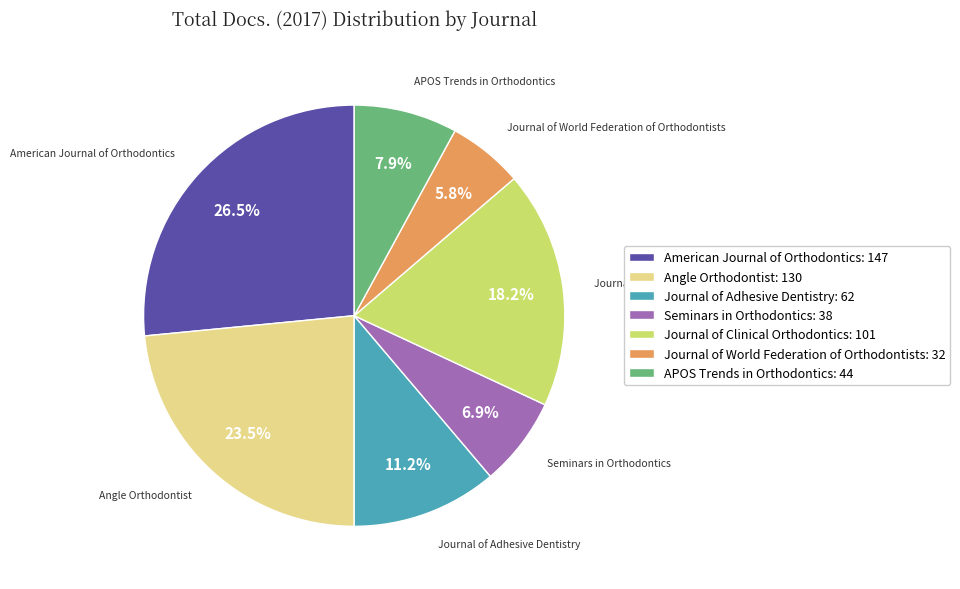

Is it true that APOS Trends in Orthodontics is 2% of the pie?

False